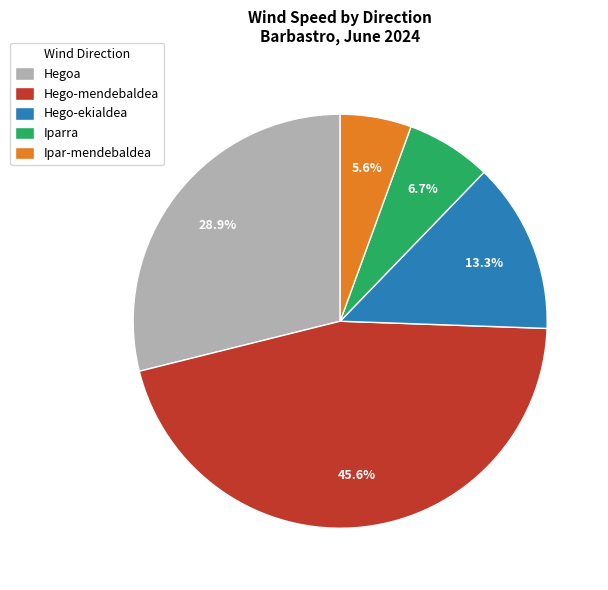

Which has a higher value, Iparra or Hego-mendebaldea?

Hego-mendebaldea